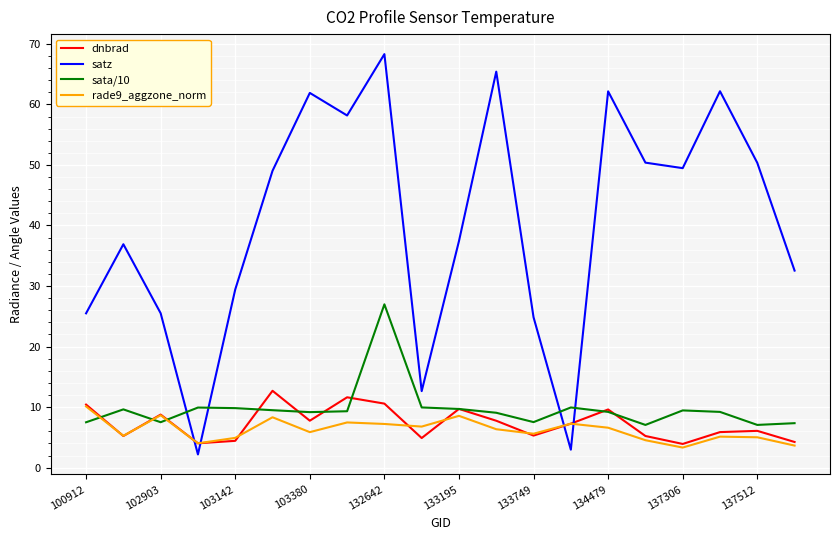

How many values in the dnbrad series exceed 7?

10